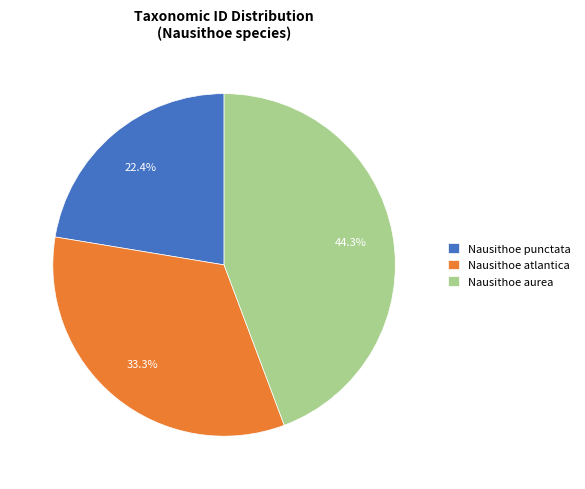

Which slice is the largest?

Nausithoe aurea